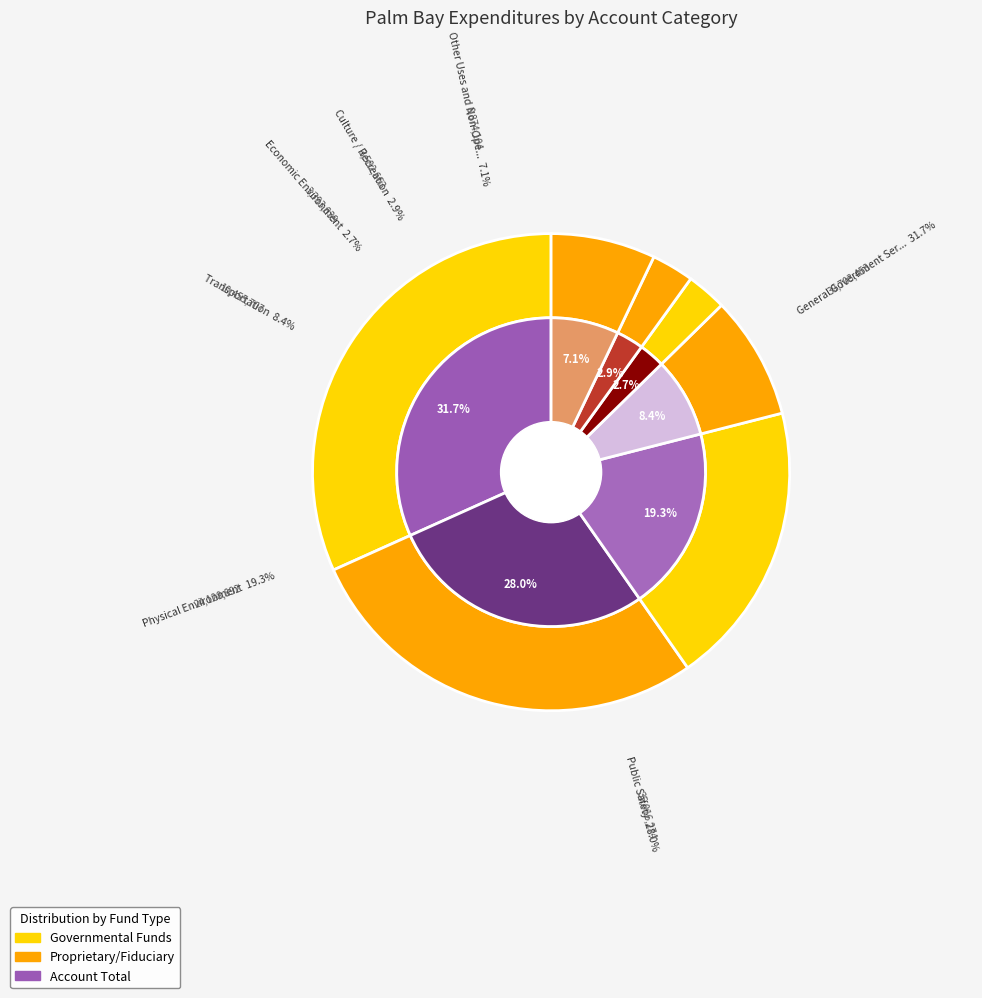

To the nearest percent, what is the average slice percentage?

14%